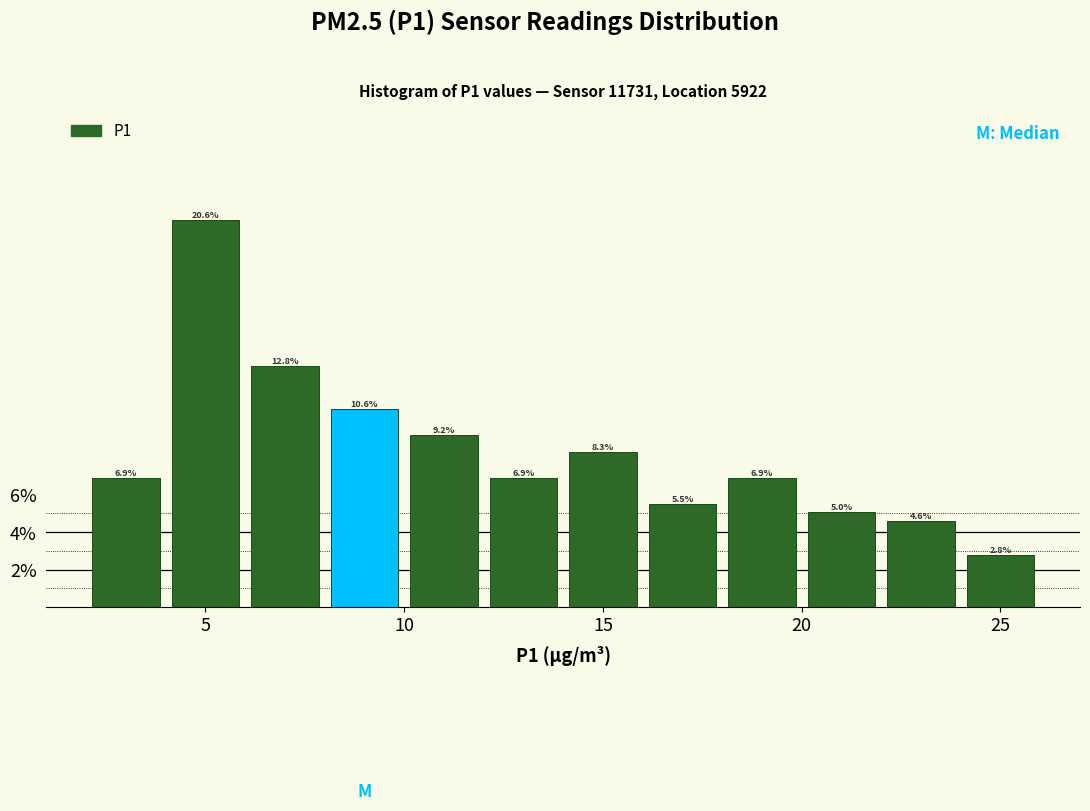

Reading left to right, list every bar in this chart as the range it spans on the x-axis followed by its height.

2 to 4: 6.9
4 to 6: 20.6
6 to 8: 12.8
8 to 10: 10.6
10 to 12: 9.2
12 to 14: 6.9
14 to 16: 8.3
16 to 18: 5.5
18 to 20: 6.9
20 to 22: 5.0
22 to 24: 4.6
24 to 26: 2.8